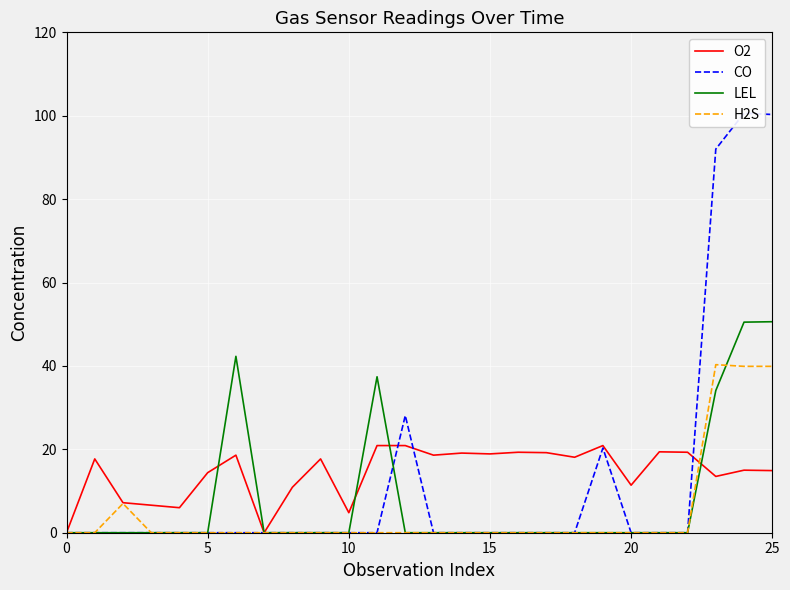

Is it true that LEL equals 26.0 at 21?

False